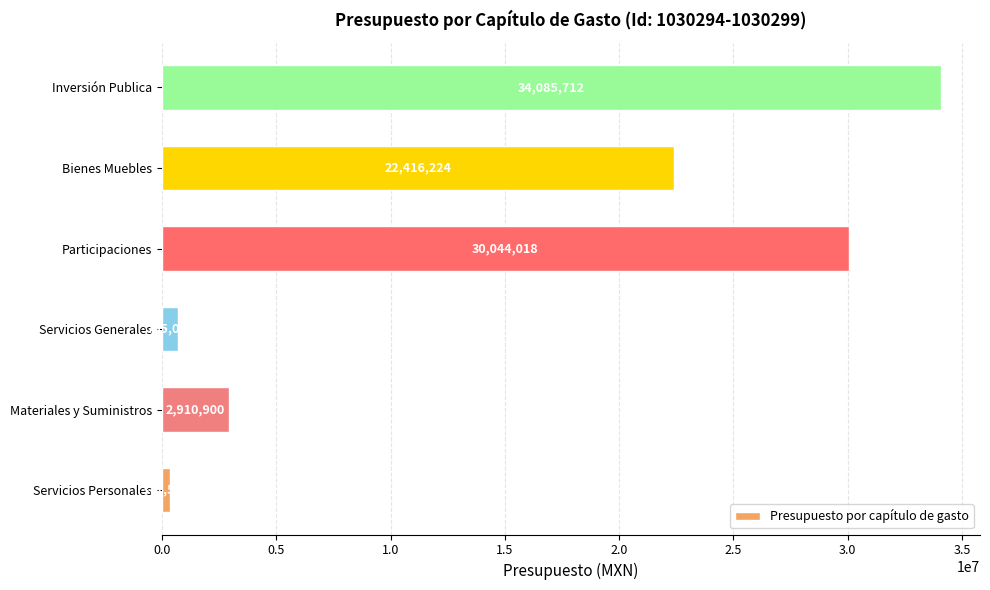

What is the average value?

15088903.8